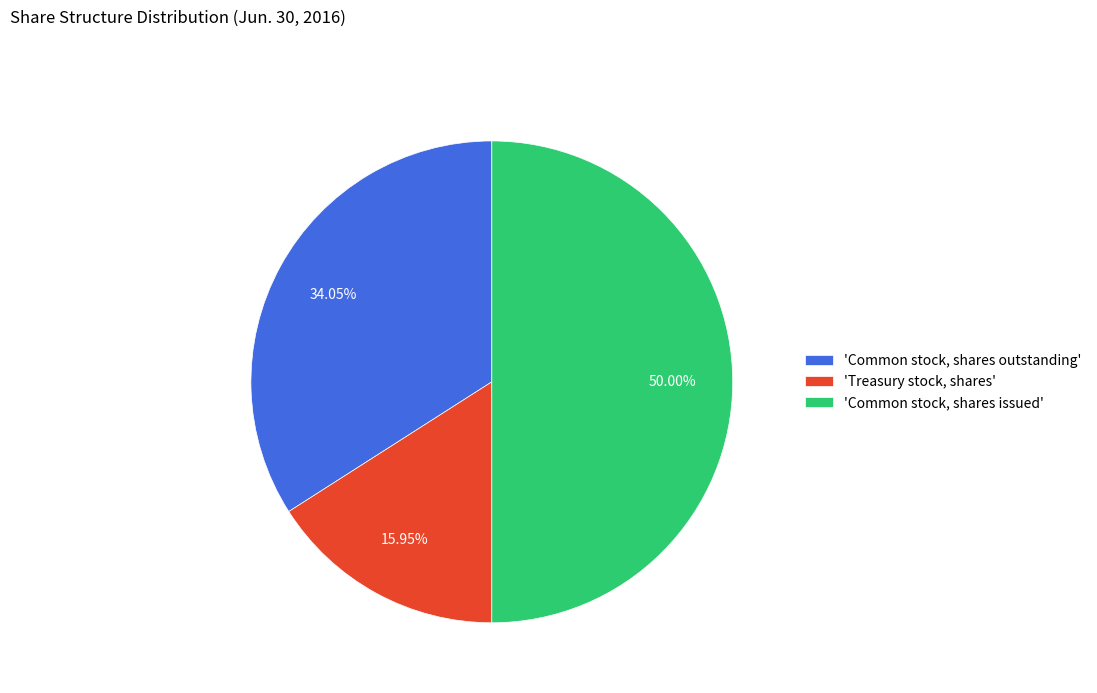

Combined, do 'Common stock, shares issued' and 'Common stock, shares outstanding' account for over 50%?

Yes